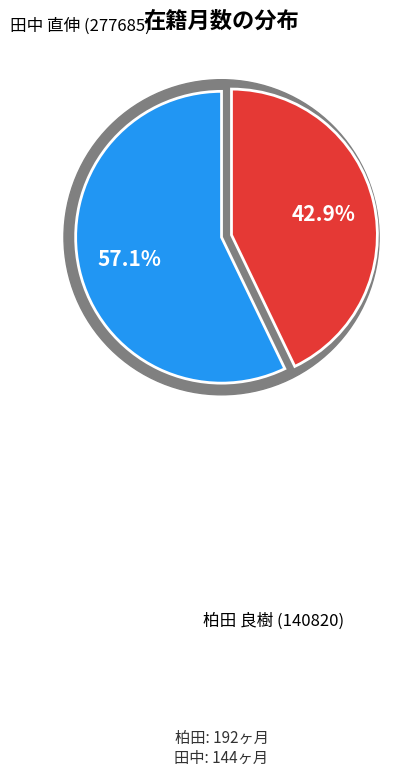

Does any single category account for the majority?

Yes